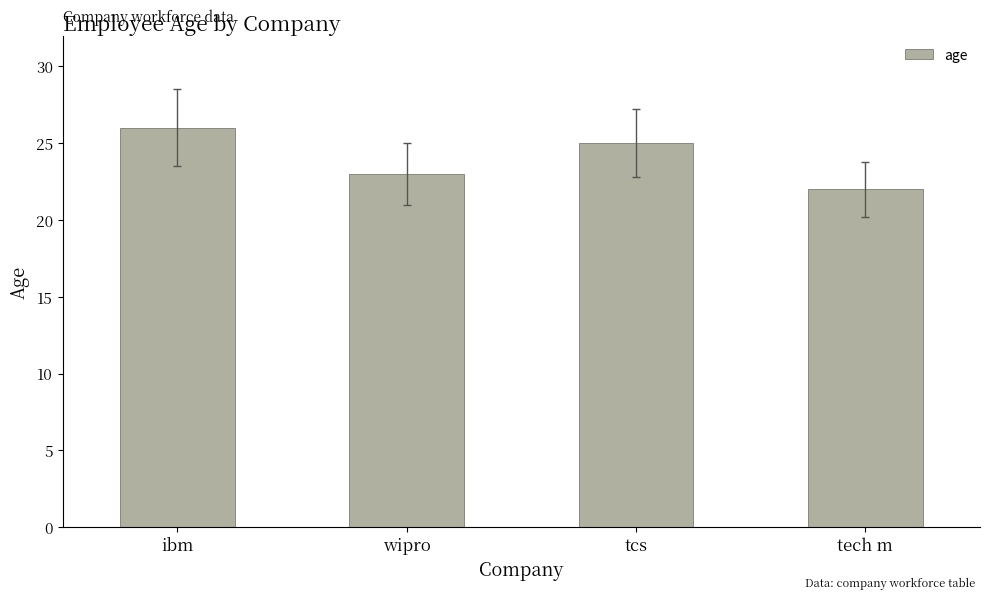

Which label corresponds to the smallest value in the chart?

tech m